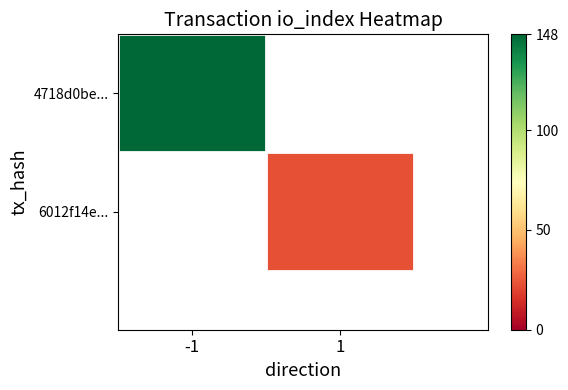

What is the smallest value displayed?

23.0